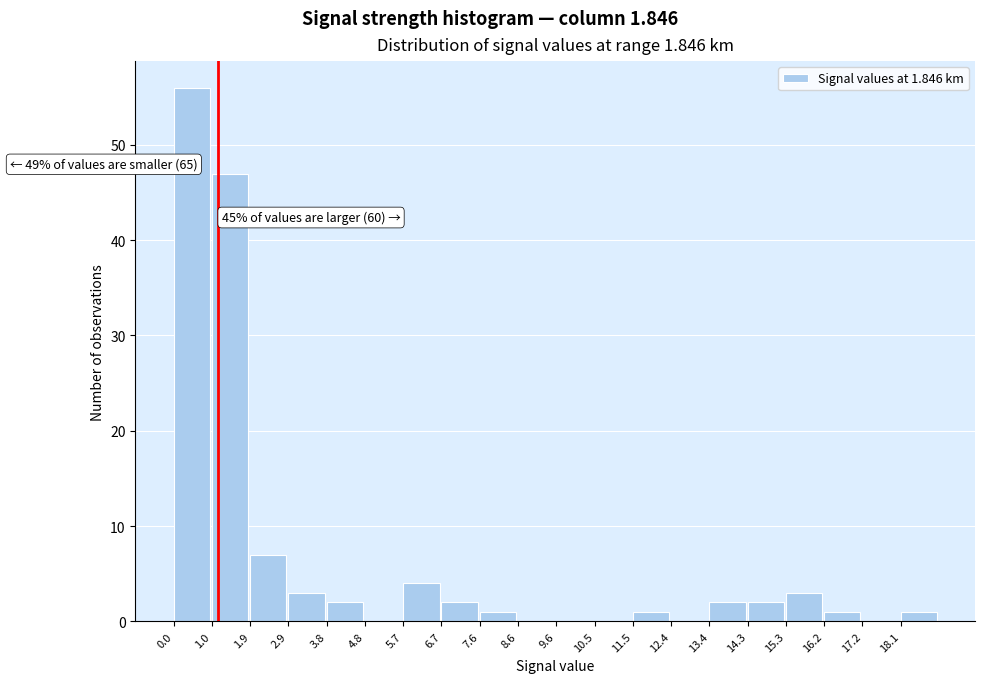

Over which range of the x-axis is the bar tallest?

0.0 to 1.0